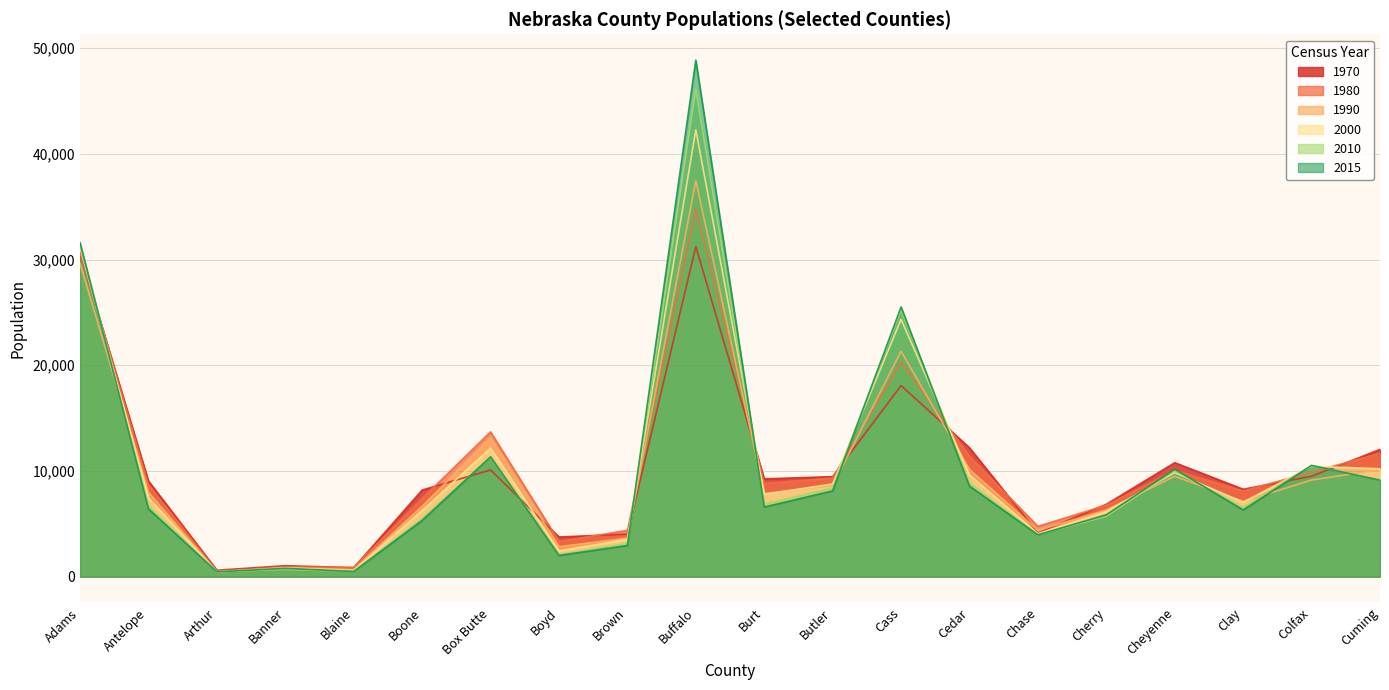

Which category has the highest value in the 2010 series?

Buffalo